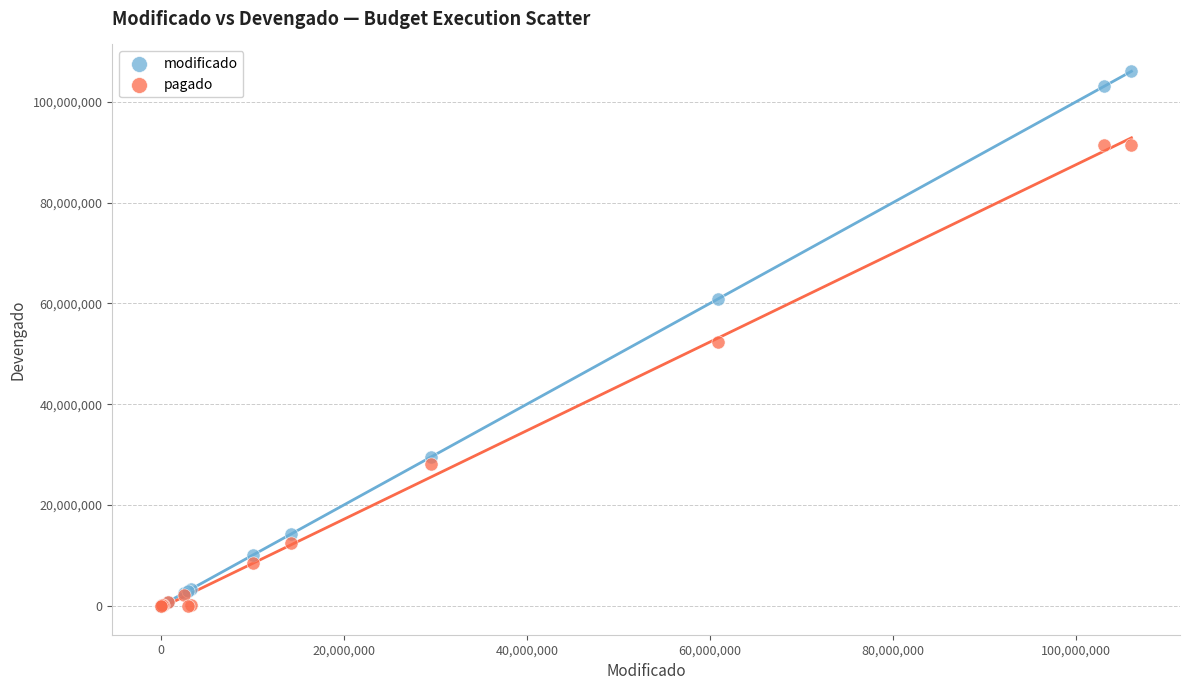

What are all the series names shown in the legend?

modificado, pagado